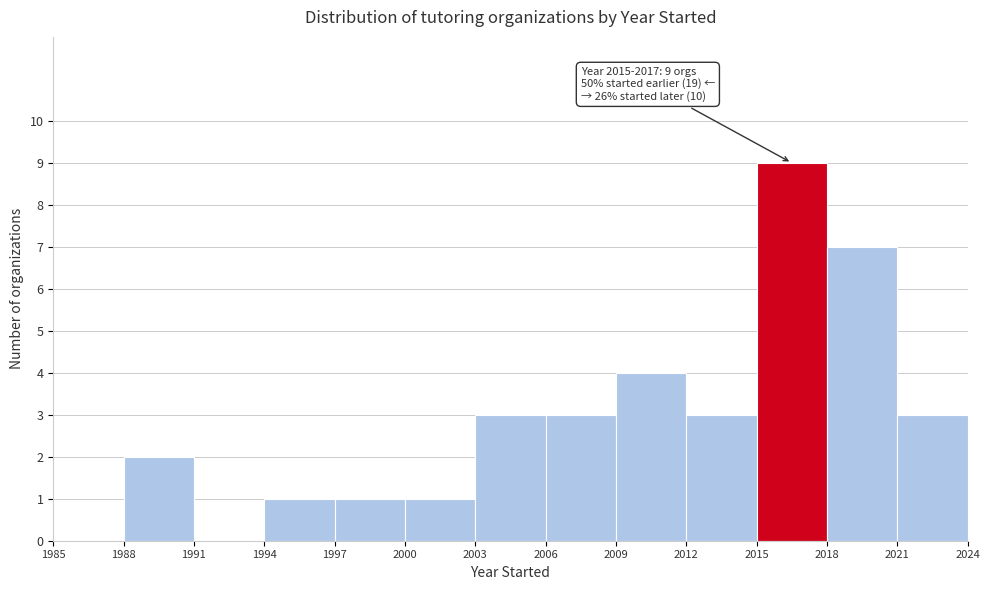

Which range on the x-axis has the tallest bar?

2015 to 2018